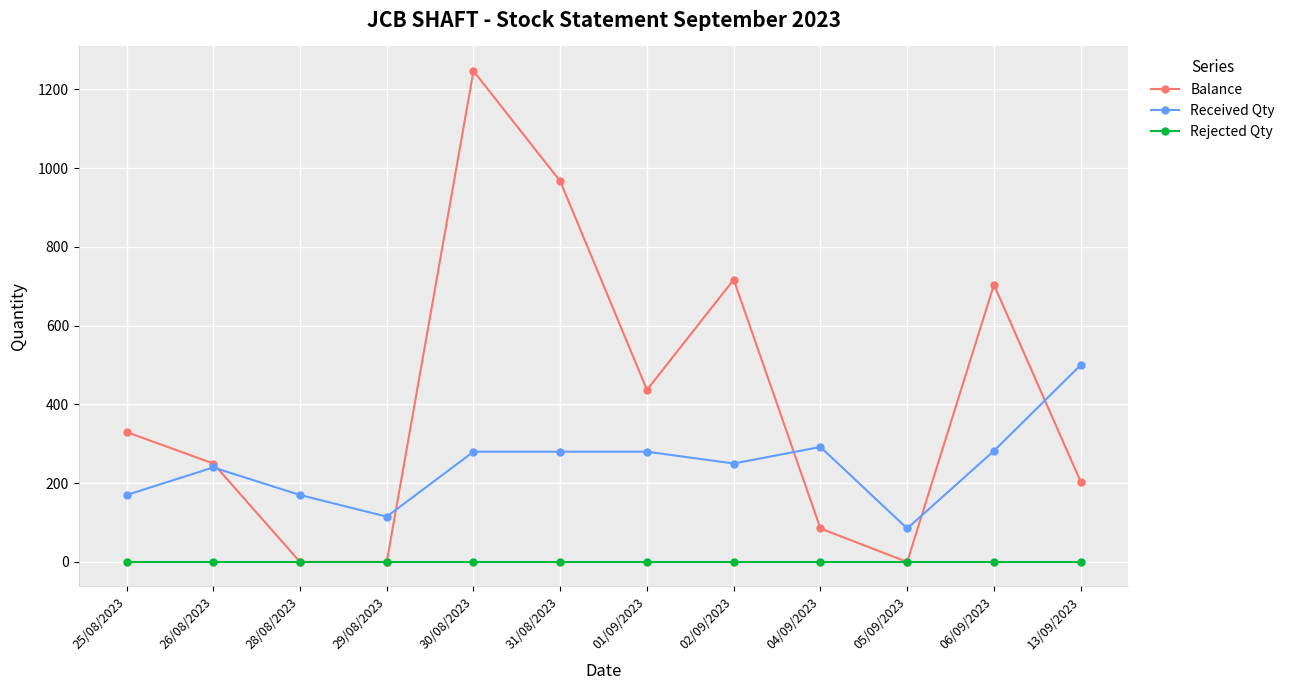

Rank the series at 30/08/2023 from highest to lowest value.

Balance, Received Qty, Rejected Qty